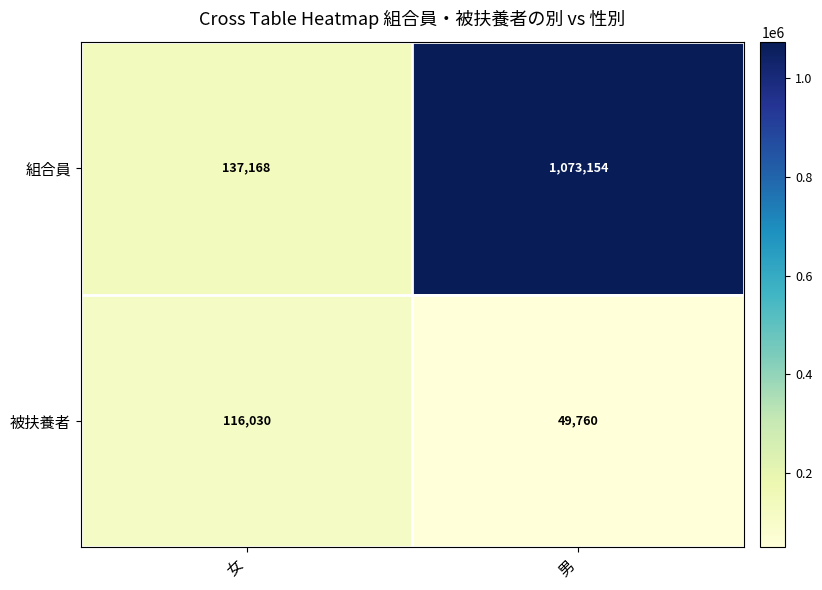

How many distinct data groups are displayed?

2